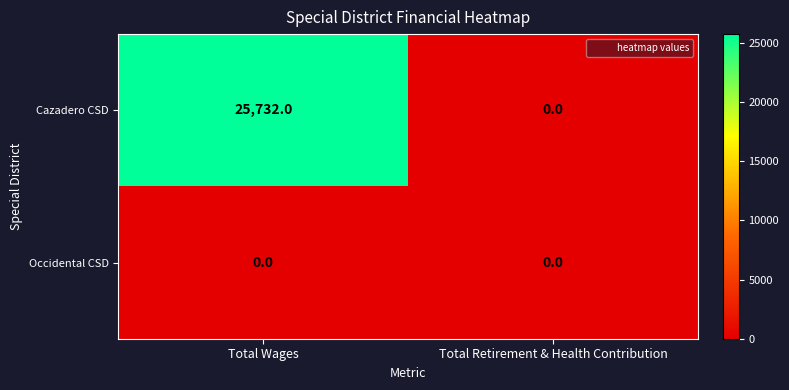

Between Total Wages and Total Retirement & Health Contribution, which series saw the biggest shift?

Cazadero CSD